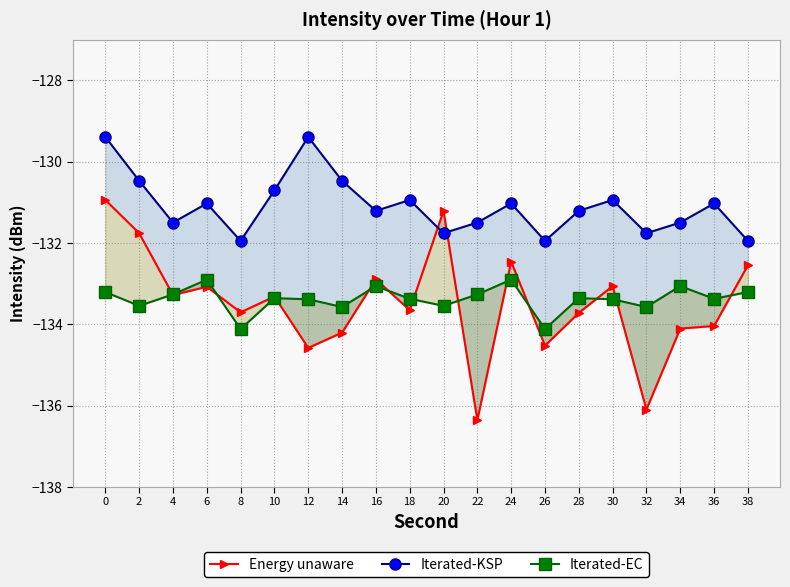

After their last crossing, which series has the higher values: Iterated-KSP or Energy unaware?

Iterated-KSP